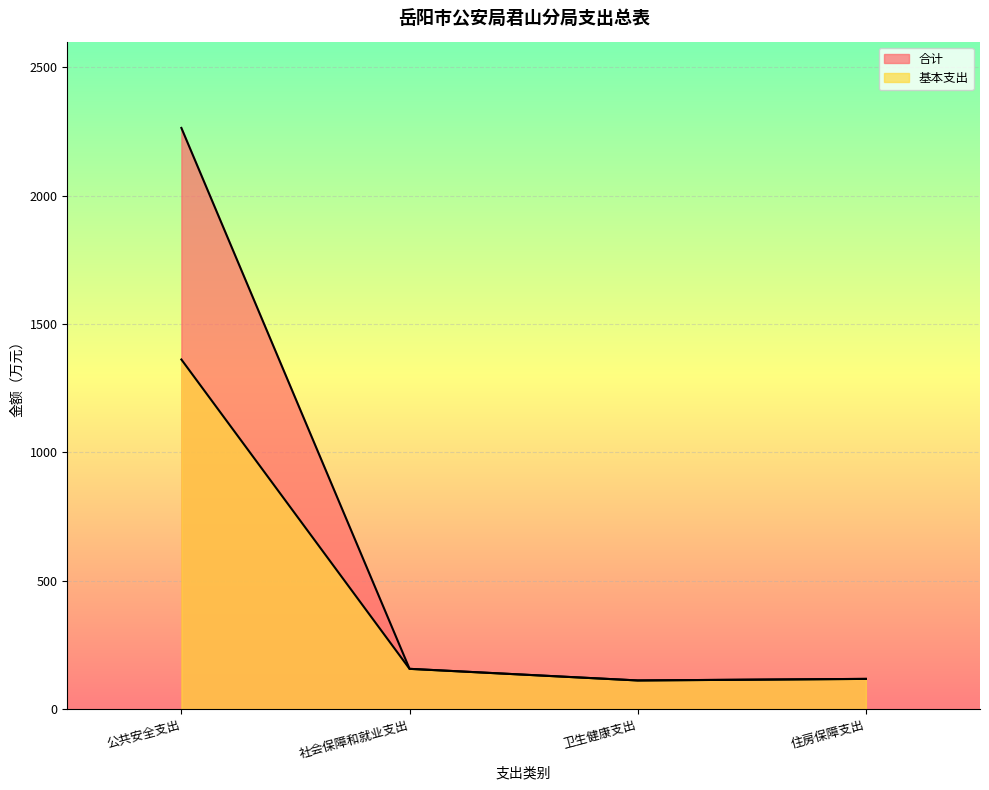

At which label does 基本支出 reach its minimum?

卫生健康支出